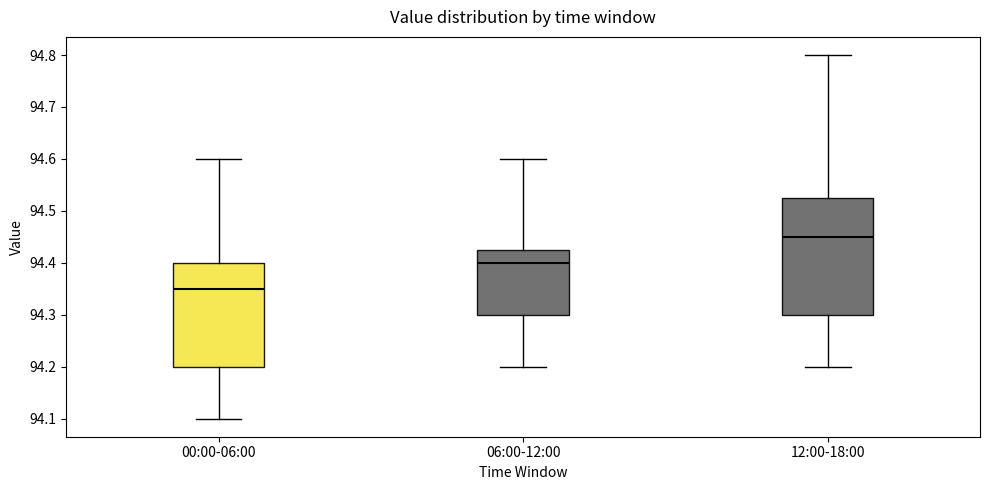

Reading left to right, read every box against the y-axis: the position of its median line, the range the box covers, and the ends of its whiskers. The values are not printed on the chart, so give them approximately, as read against the axis.

00:00-06:00: median 94.35, box 94.20 to 94.40, whiskers 94.10 to 94.60
06:00-12:00: median 94.40, box 94.30 to 94.43, whiskers 94.20 to 94.60
12:00-18:00: median 94.45, box 94.30 to 94.53, whiskers 94.20 to 94.80